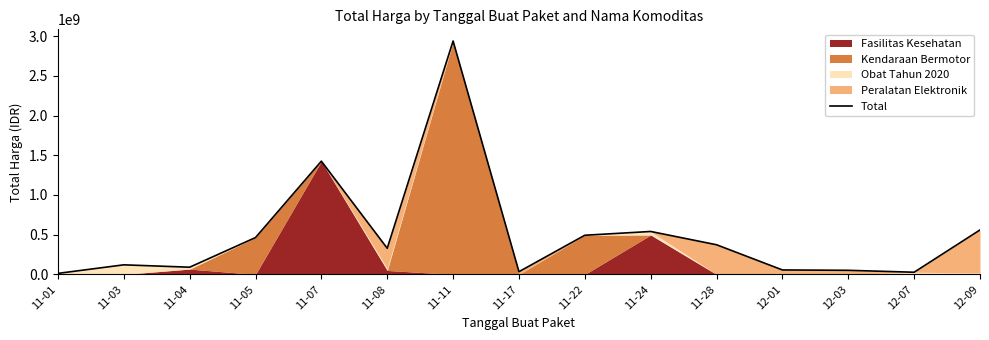

True or false: the data shows 559971000 at 12-09.

True